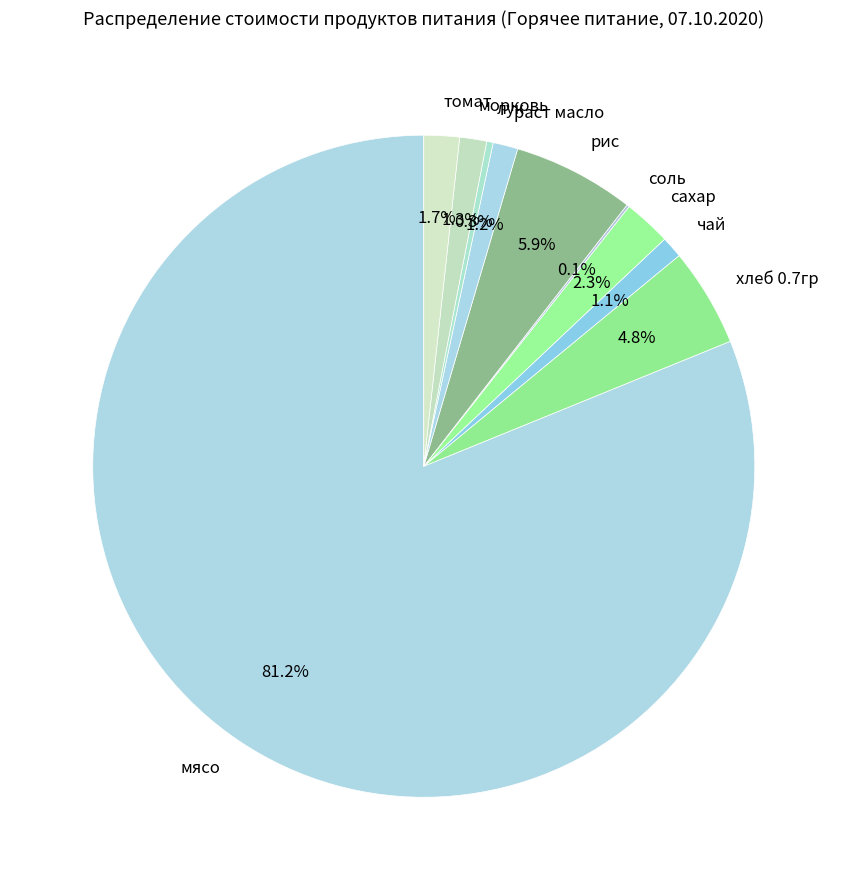

Which category has the biggest portion of the pie?

мясо